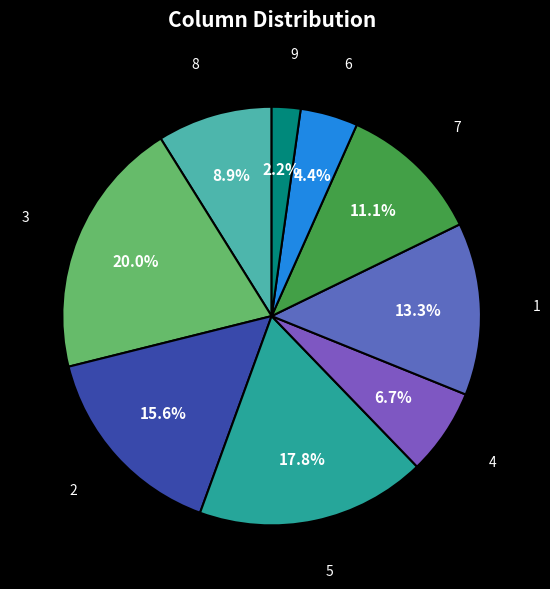

True or false: 9 accounts for 2% of the total.

True